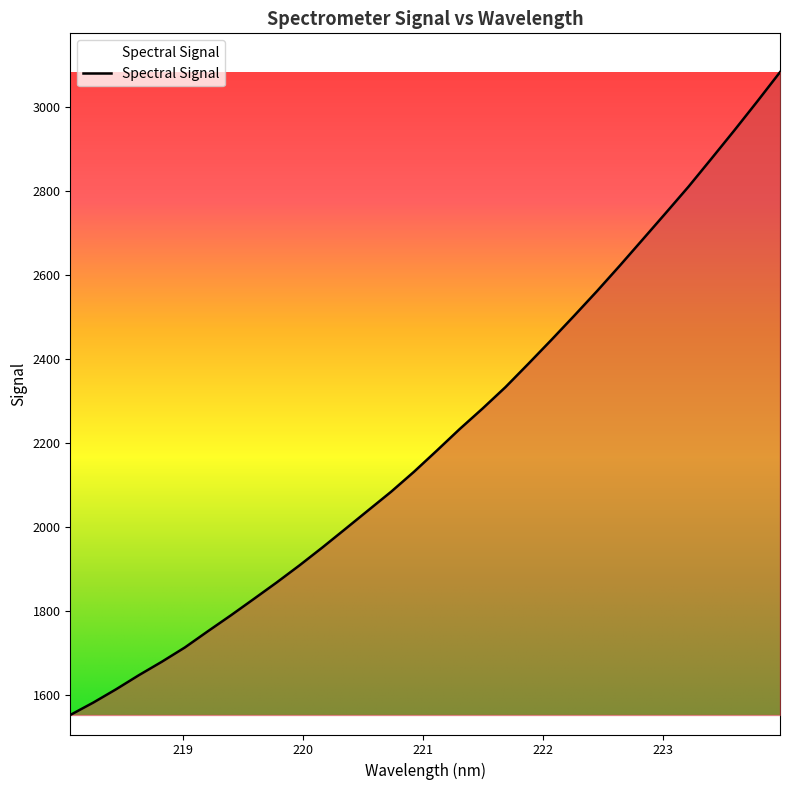

What is the maximum value shown in the chart?

3083.5